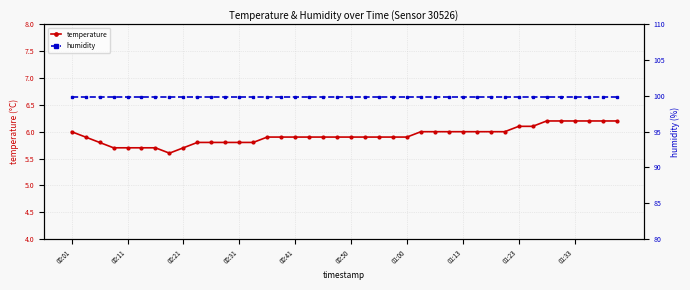

What is the value of the temperature point at the 11th from the left?

5.8